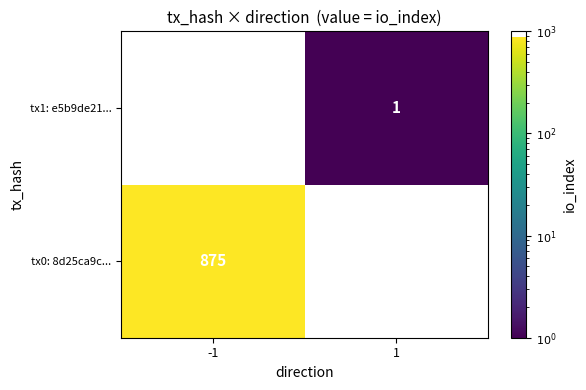

Rank the categories by tx0: 8d25ca9c... value from lowest to highest.

-1, 1